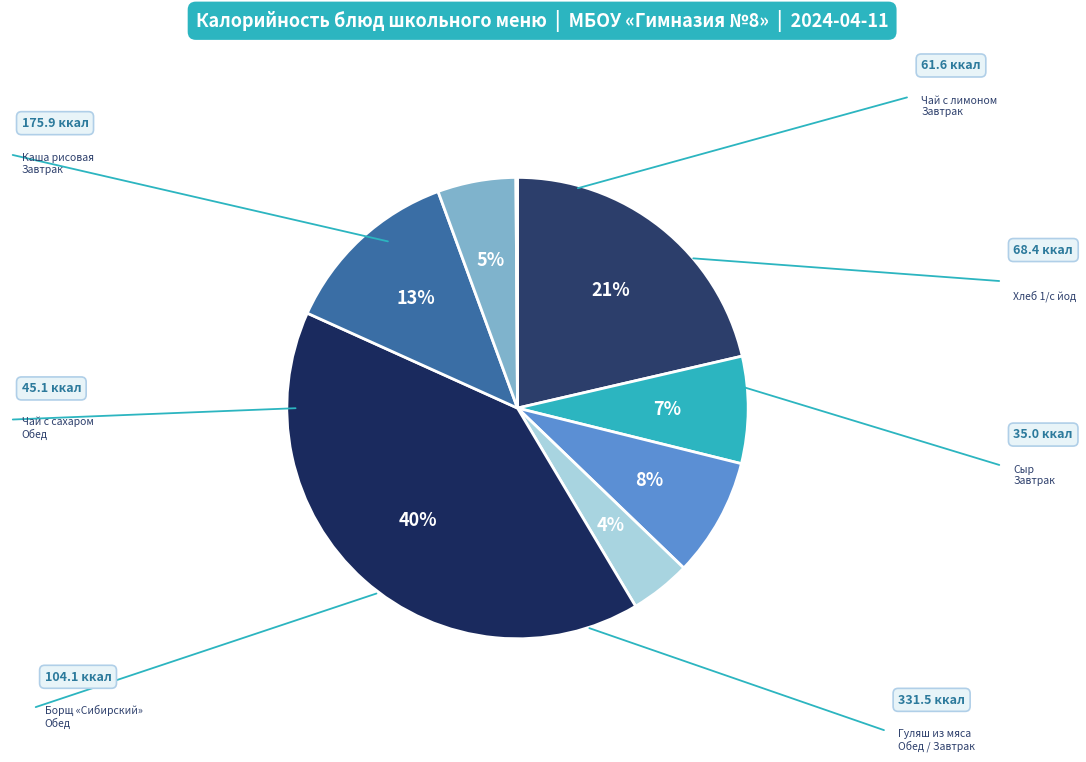

Does any single category account for the majority?

No